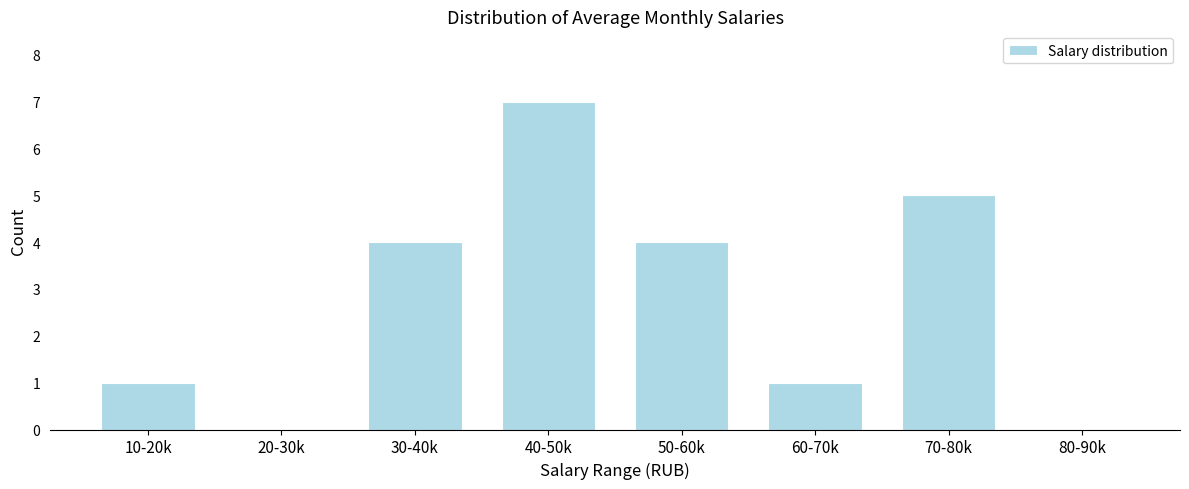

Reading right to left, what are all the values shown in this chart?

80-90k=0	70-80k=5	60-70k=1	50-60k=4	40-50k=7	30-40k=4	20-30k=0	10-20k=1